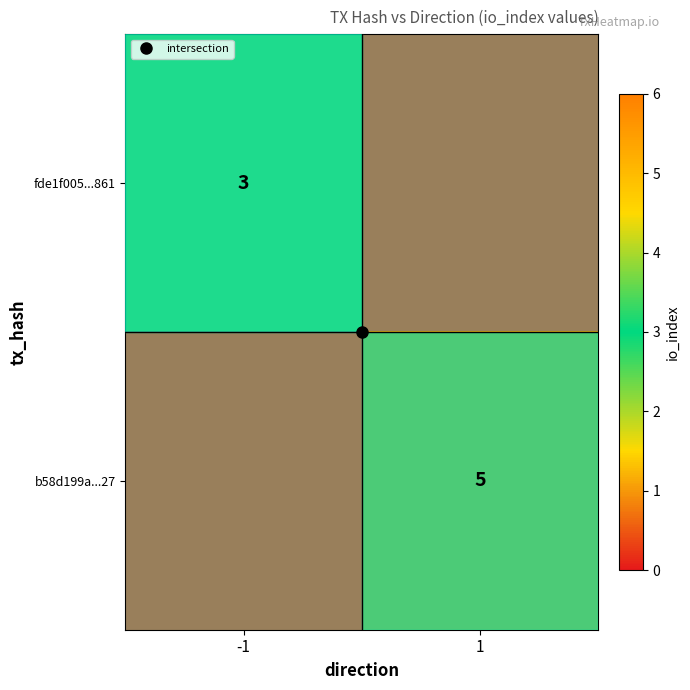

At which category does the chart reach its minimum across all series?

-1